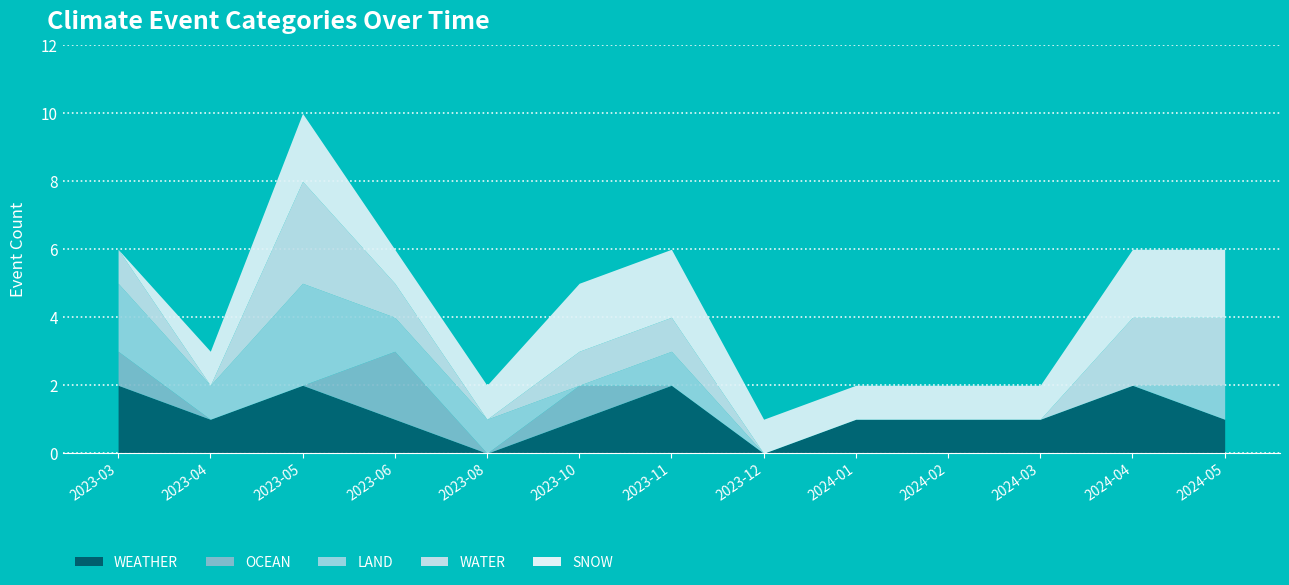

Which series has the largest total across all categories?

SNOW